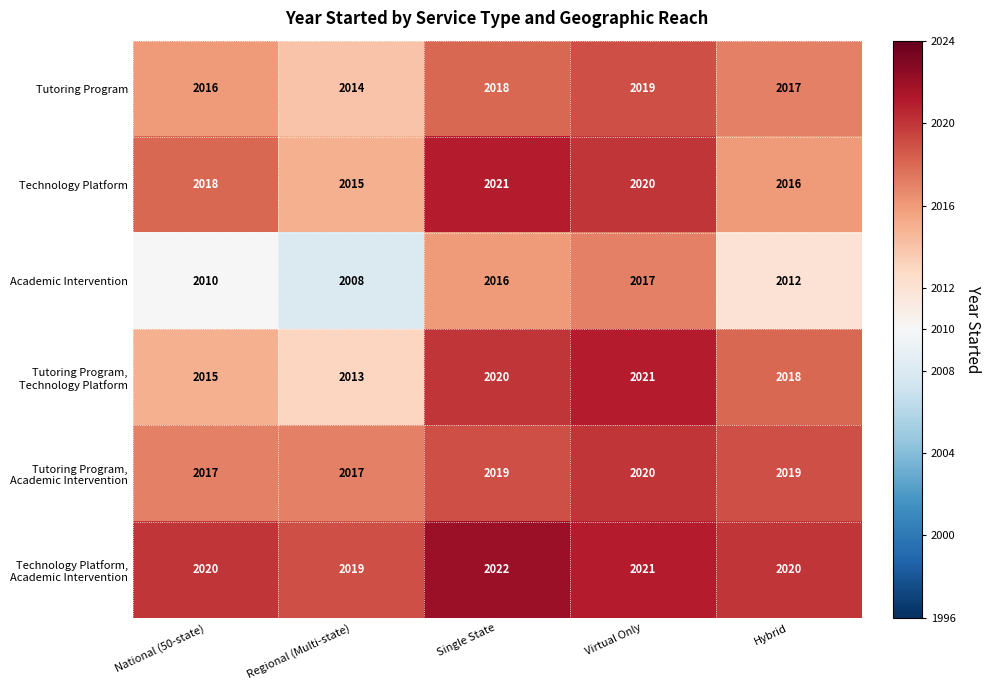

What is the sum of all Academic Intervention values?

10063